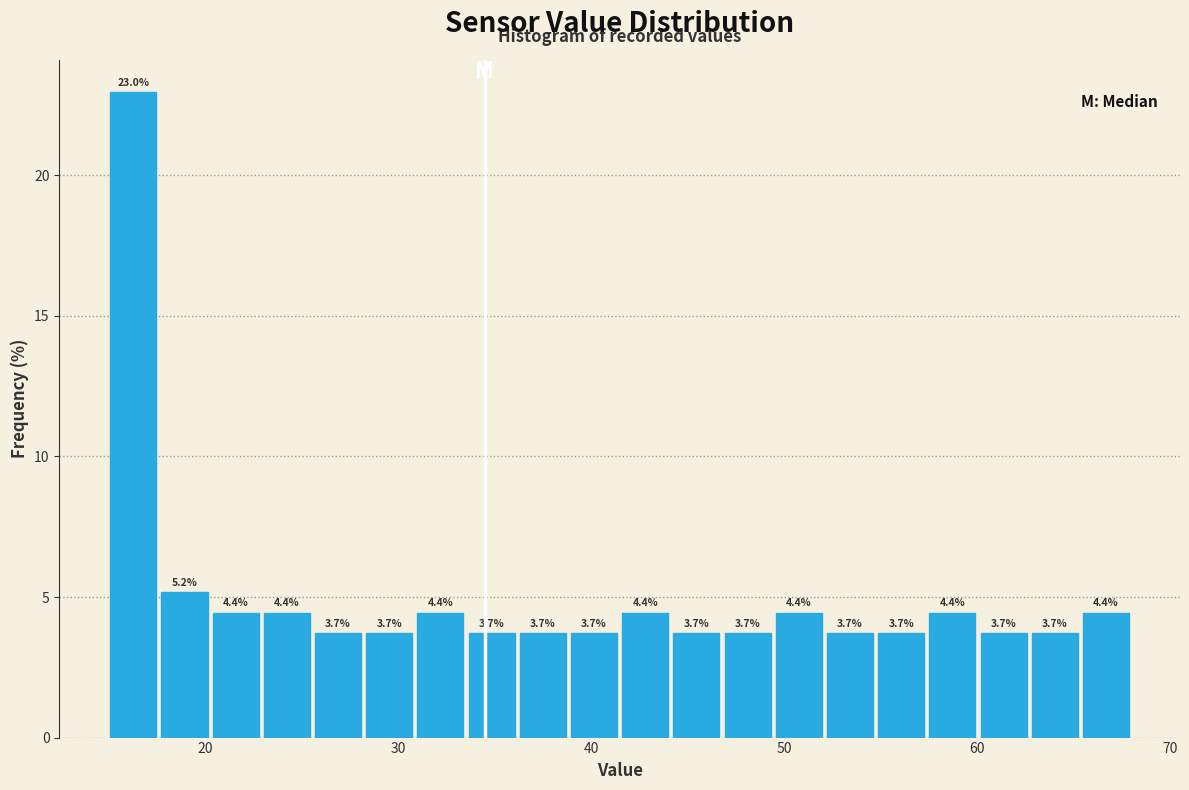

Around what value on the x-axis is the tallest bar? Give the approximate position of its centre, as read against the axis.

16